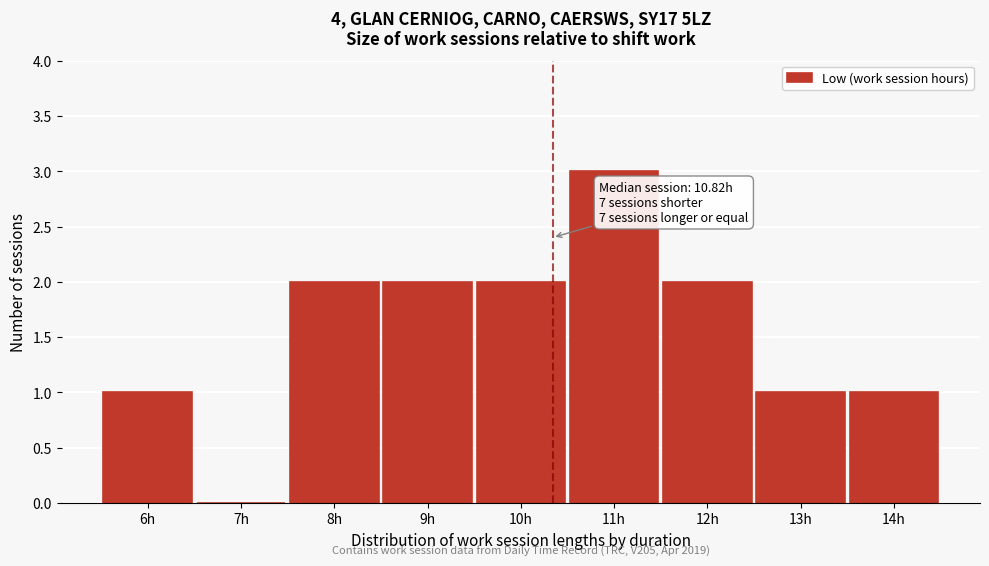

Reading left to right, what are all the values shown in this chart?

6h=1	7h=0	8h=2	9h=2	10h=2	11h=3	12h=2	13h=1	14h=1